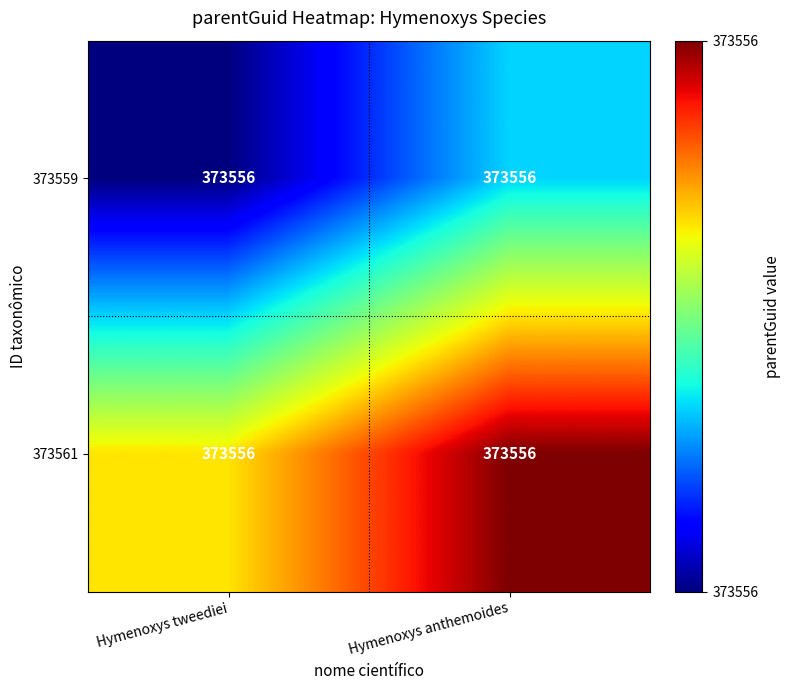

Rank the categories by 373559 value from lowest to highest.

Hymenoxys tweediei, Hymenoxys anthemoides